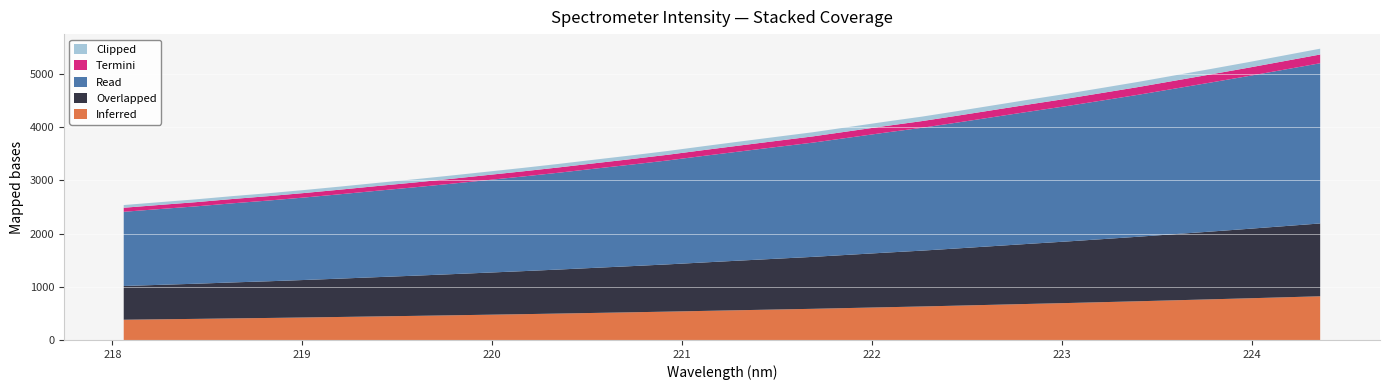

Reading right to left, extract all data points from this chart.

224.3616=5474.8	224.1709=5346.9	223.9802=5219.3	223.7895=5096.0	223.5987=4974.8	223.408=4853.7	223.2172=4739.9	223.0264=4627.2	222.8355=4521.4	222.6447=4412.4	222.4538=4303.4	222.263=4197.2	222.0721=4102.6	221.8812=4004.1	221.6902=3904.6	221.4993=3818.6	221.3083=3731.3	221.1174=3643.2	220.9264=3552.6	220.7354=3470.1	220.5444=3390.8	220.3533=3310.3	220.1623=3234.0	219.9712=3161.4	219.7801=3089.1	219.589=3019.2	219.3979=2953.3	219.2067=2885.5	219.0156=2820.0	218.8244=2759.2	218.6332=2704.0	218.442=2643.7	218.2508=2590.4	218.0596=2535.9